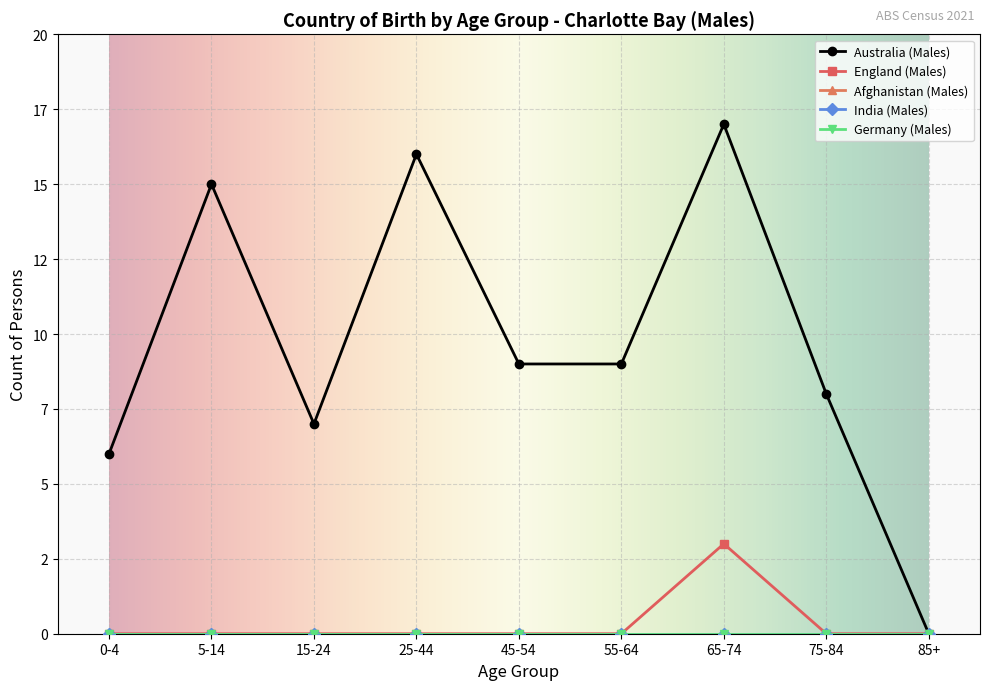

What is the label of the 3rd point from the left?

15-24